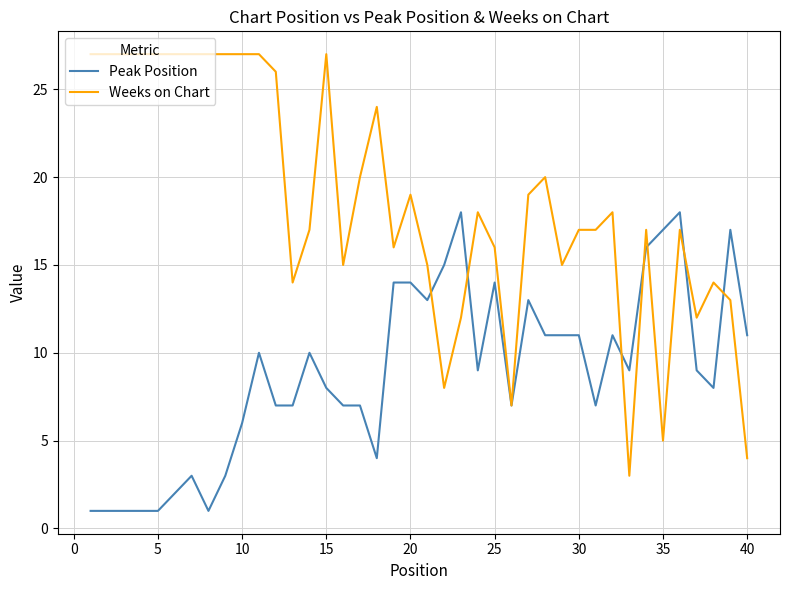

List the series in order of their overall mean, highest first.

Weeks on Chart, Peak Position